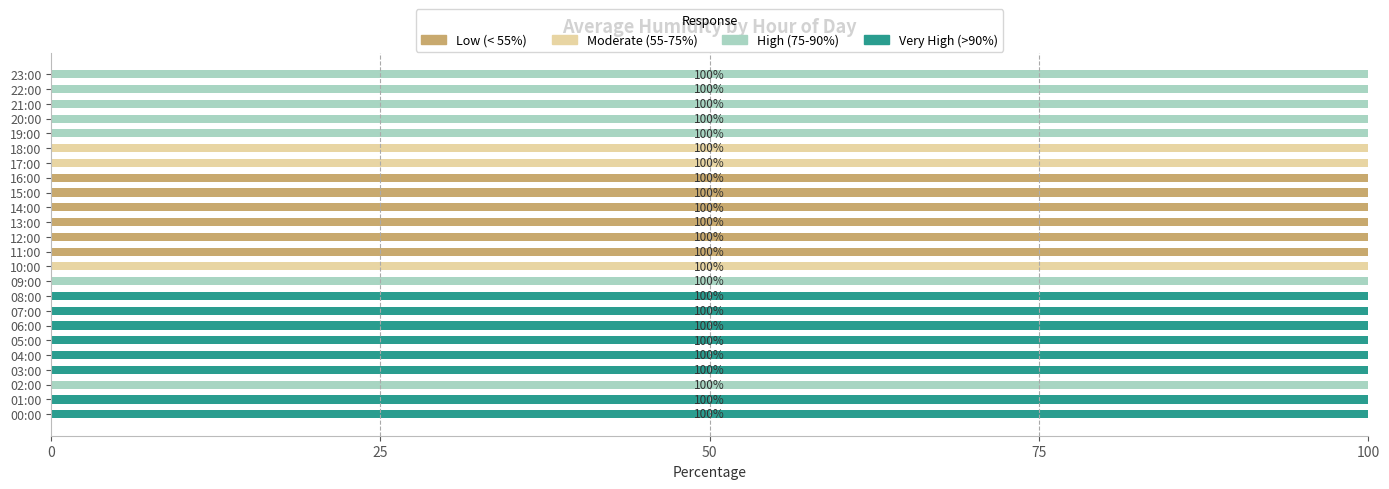

The Low (< 55%) series shows 100 at 12:00. True or false?

True